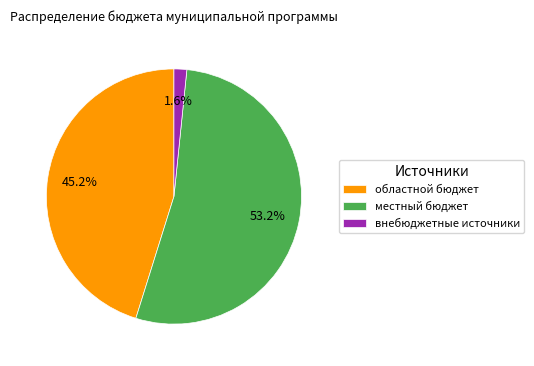

Is it true that местный бюджет is 53% of the pie?

True